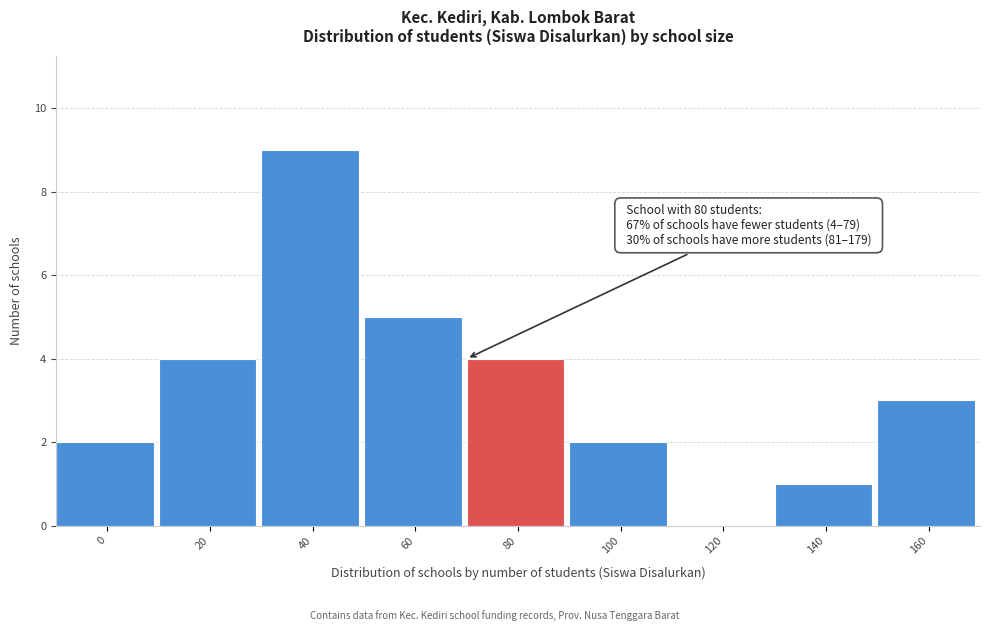

Reading left to right, extract all data points from this chart.

0=2	20=4	40=9	60=5	80=4	100=2	120=0	140=1	160=3